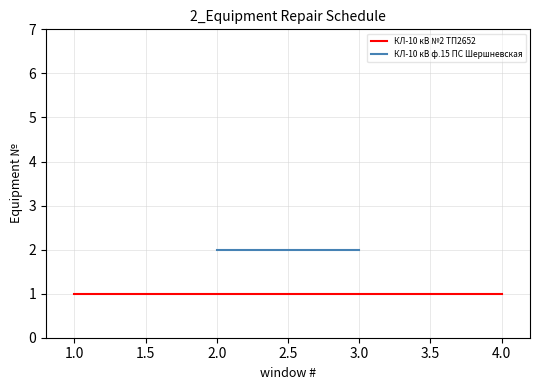

The value of КЛ-10 кВ ф.15 ПС Шершневская at 3.0 is 3. True or false?

False